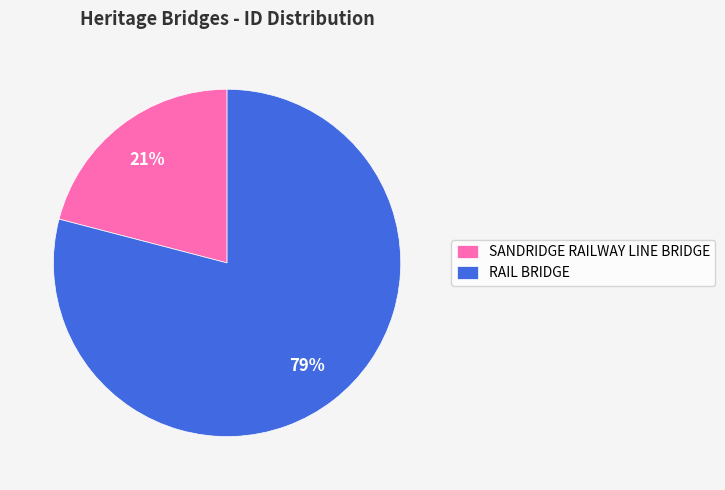

What is the largest slice in the pie chart?

RAIL BRIDGE